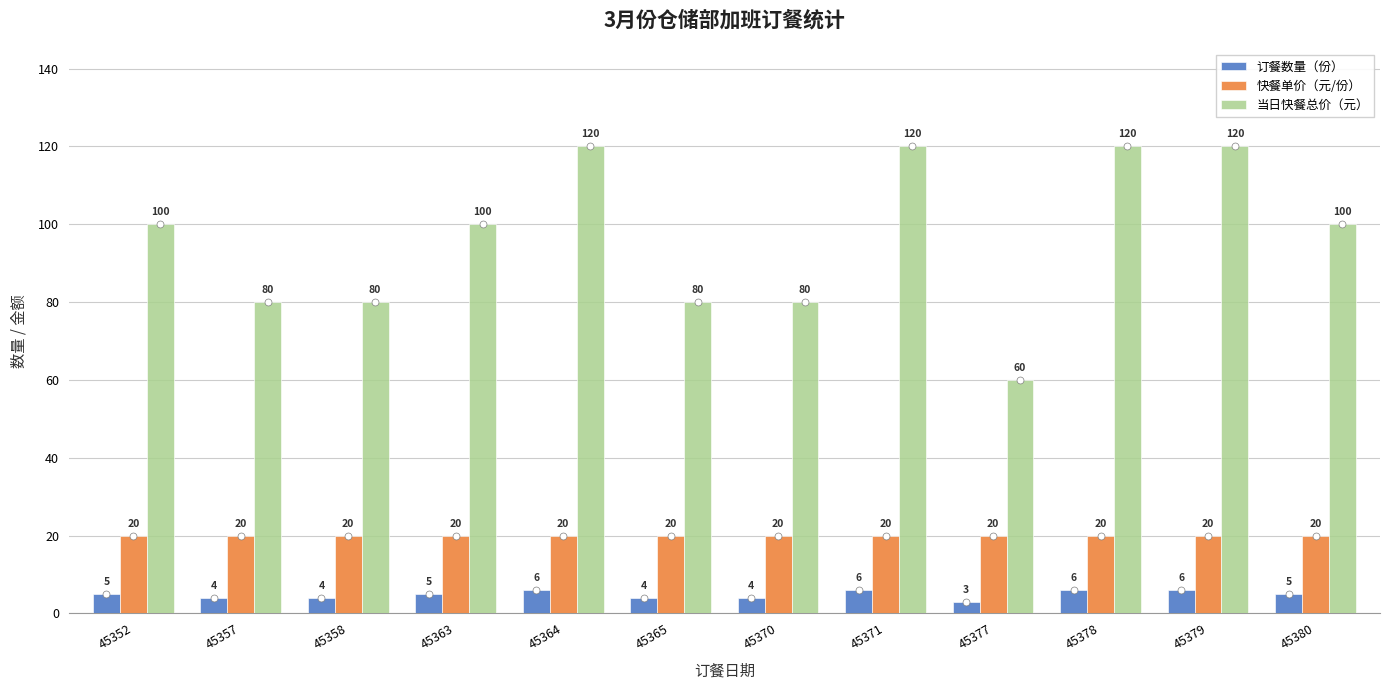

What is the difference between the second highest and second lowest values in the 订餐数量（份） series?

2